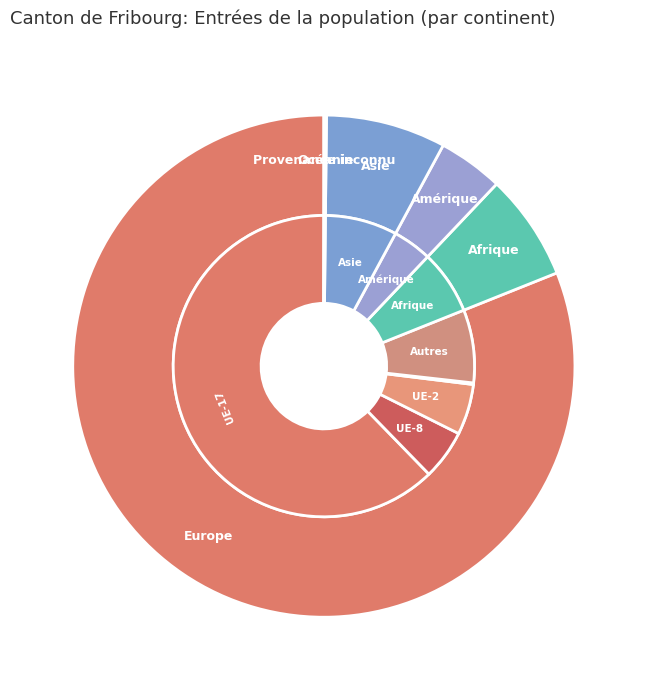

Which has a higher value, Océanie or Afrique?

Afrique